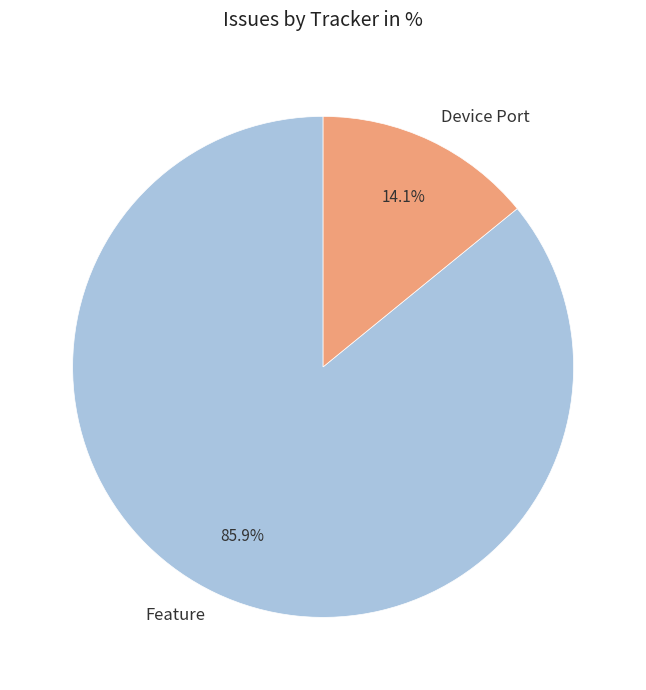

To the nearest percent, what is the average slice percentage?

50%